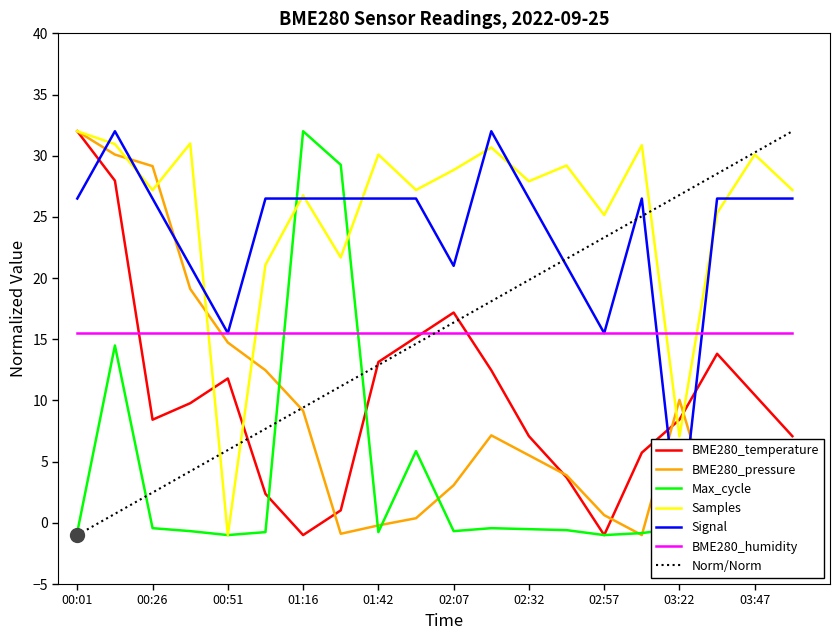

Where do BME280_pressure_norm and Max_cycle_norm first cross each other?

01:04 and 01:16